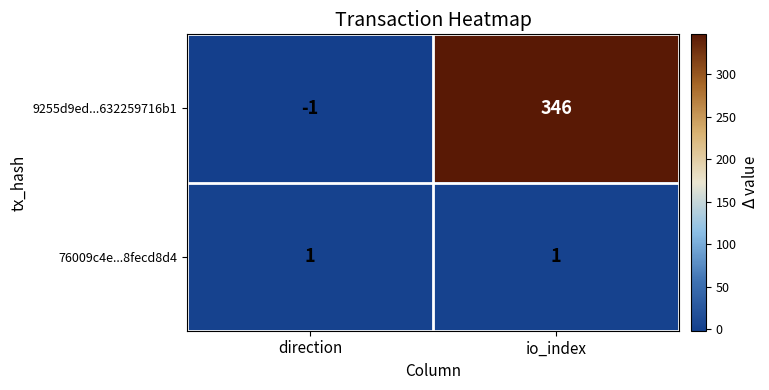

What is the difference between the maximum and minimum values in the 9255d9ed...632259716b1 series?

347